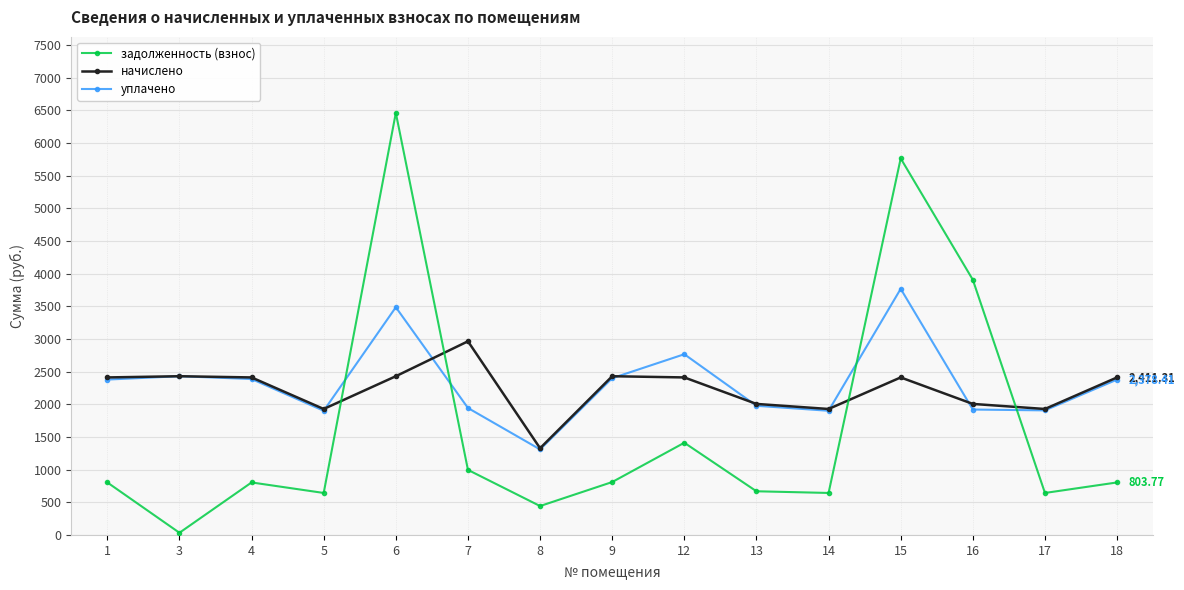

What is the sum of all начислено values?

33433.8